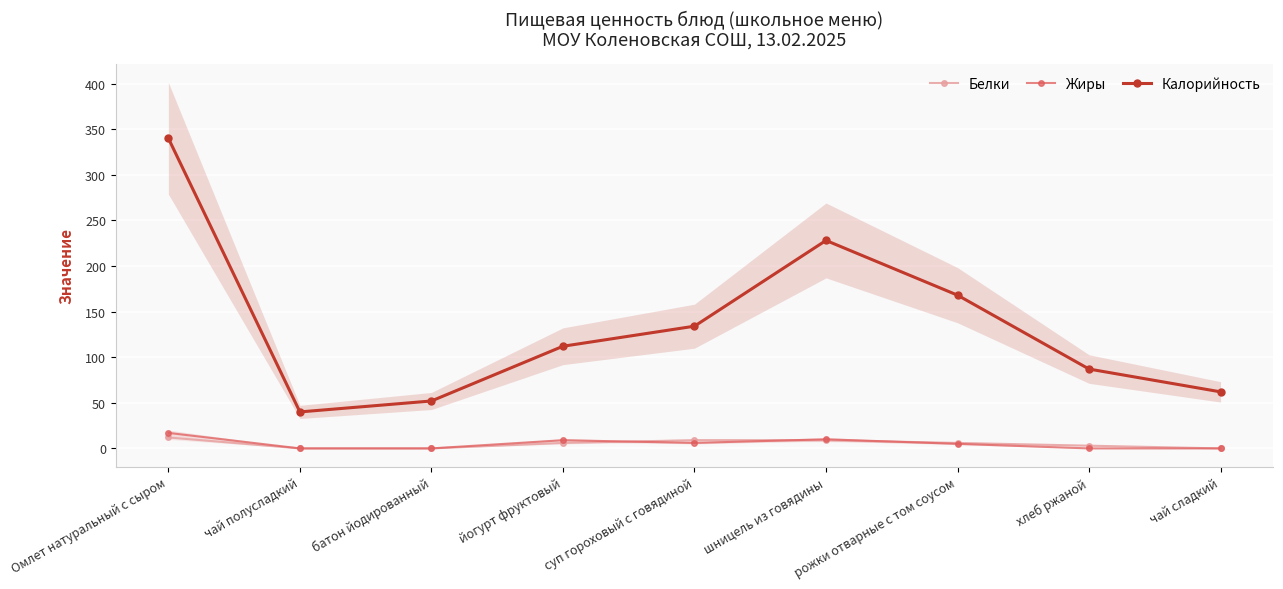

What is the average value of the Жиры series?

5